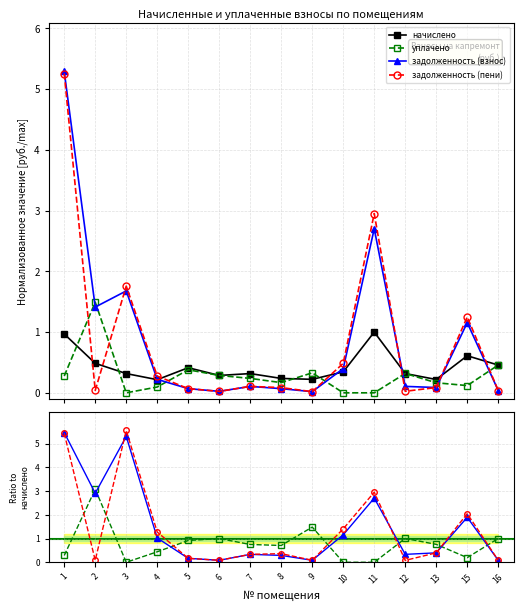

True or false: уплачено has more than 0 interior local peaks.

True